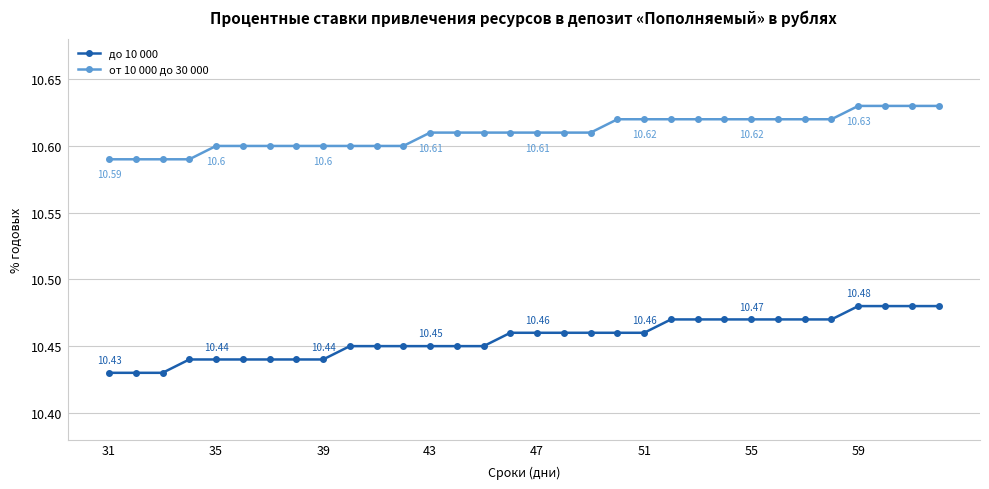

At how many categories does at least one series exceed 10?

32